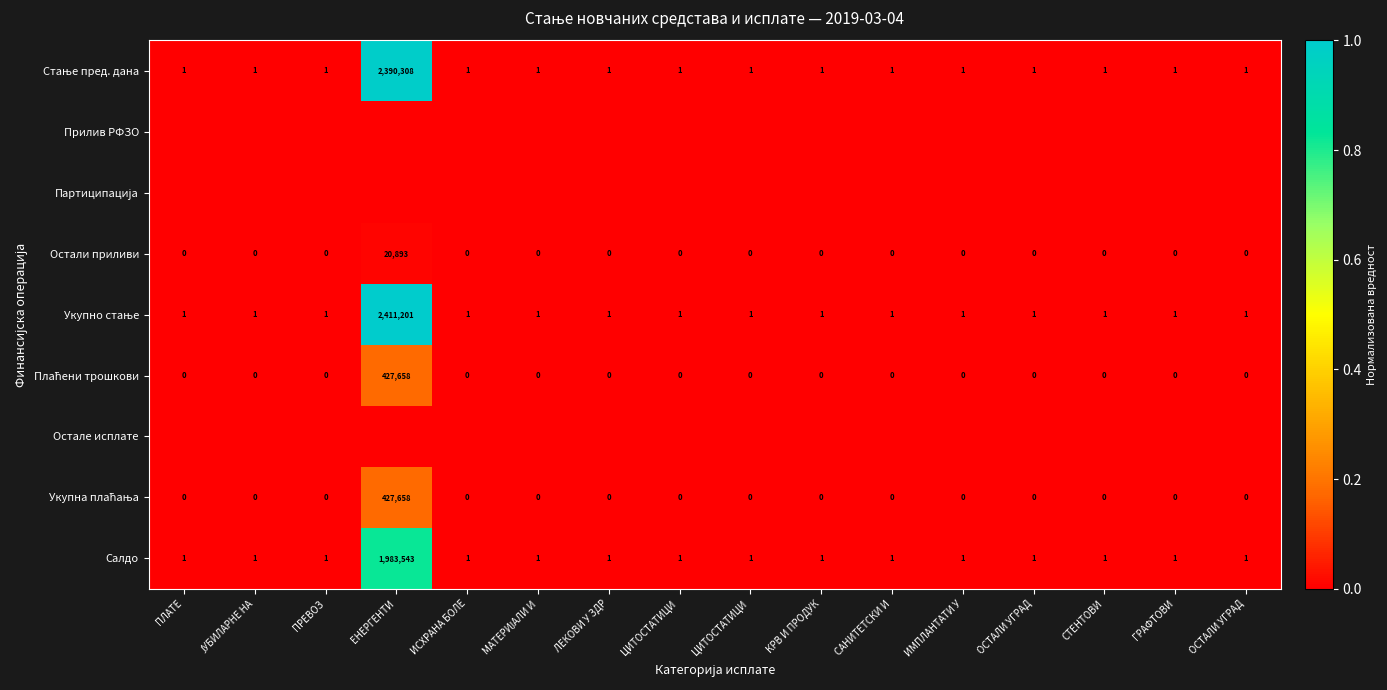

At which category is the sum across all series the highest?

ЕНЕРГЕНТИ